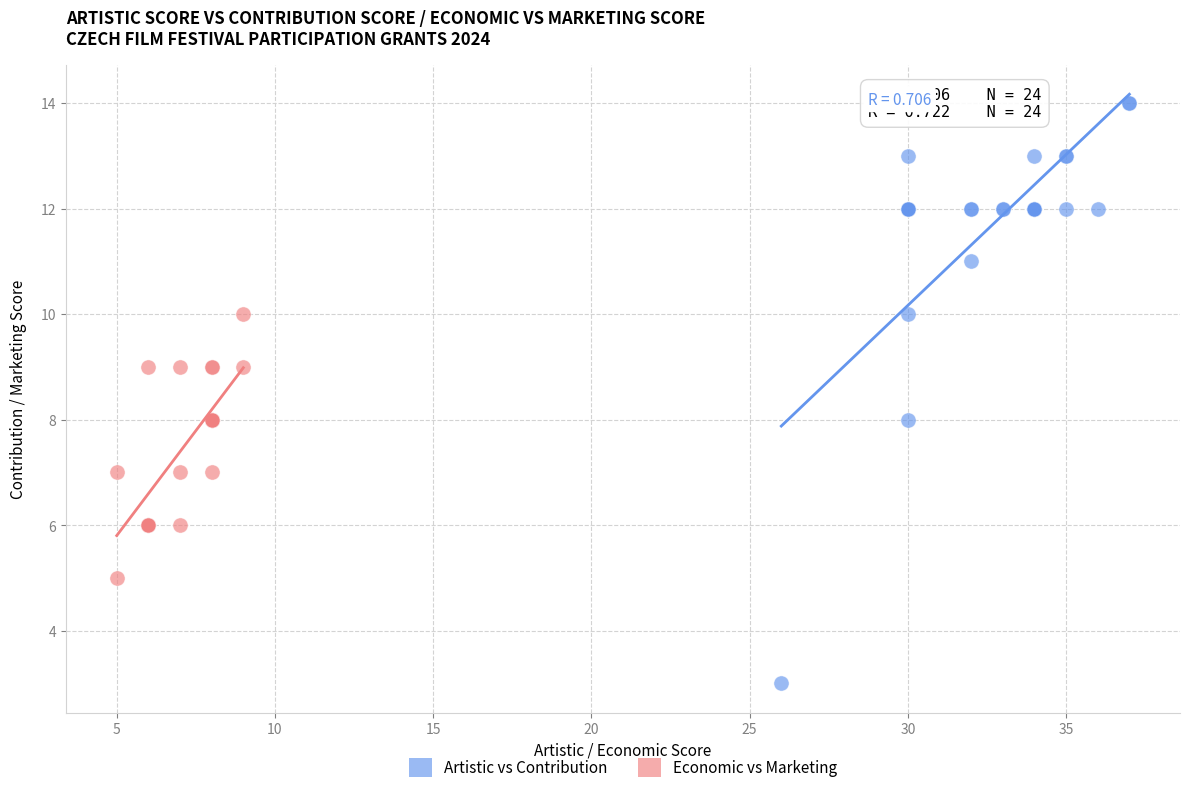

Which series contains the highest Y value?

Artistic vs Contribution